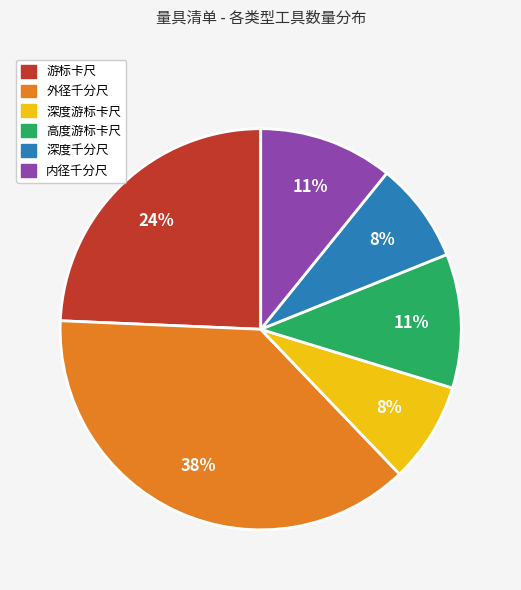

Does 深度游标卡尺 account for over 50% of the chart?

No